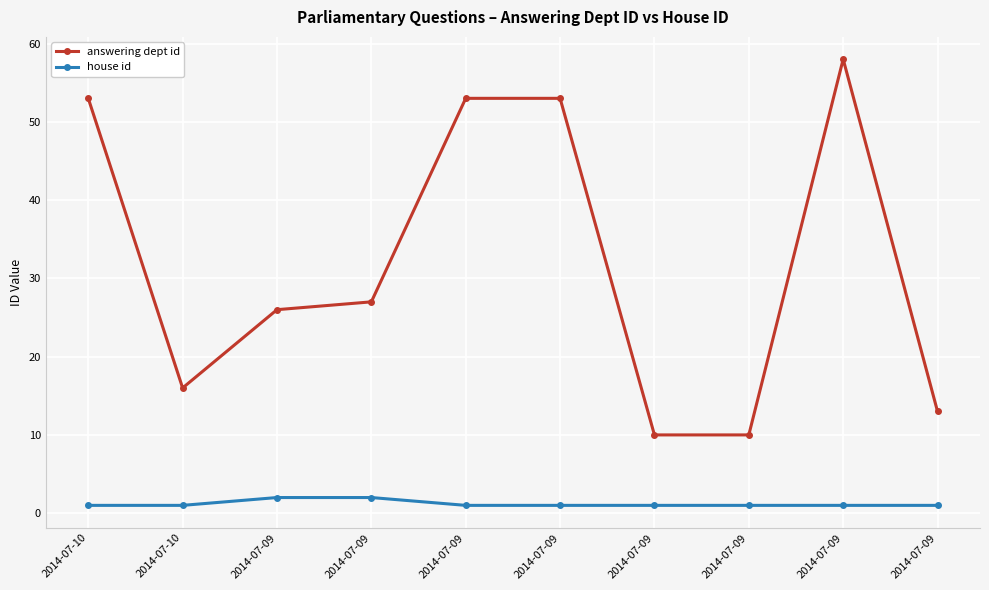

Between 2014-07-09 and 2014-07-09, which is larger?

2014-07-09